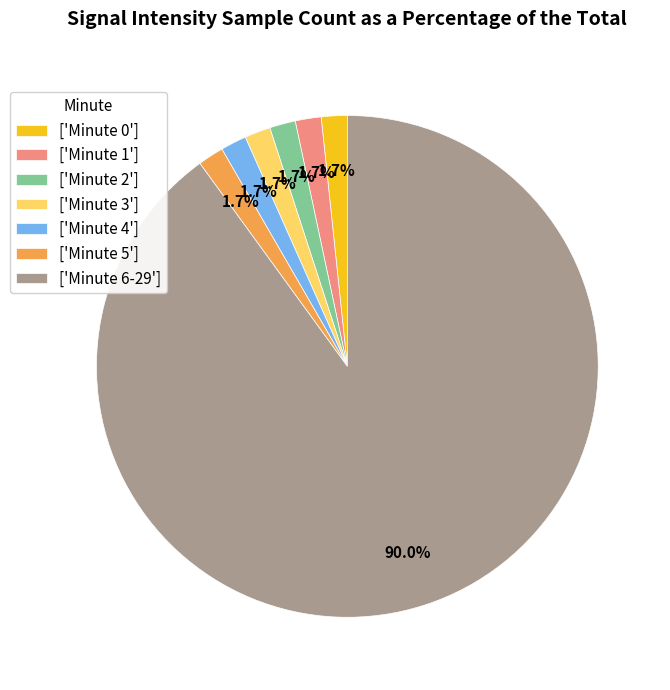

What is the majority slice?

['Minute 6-29']